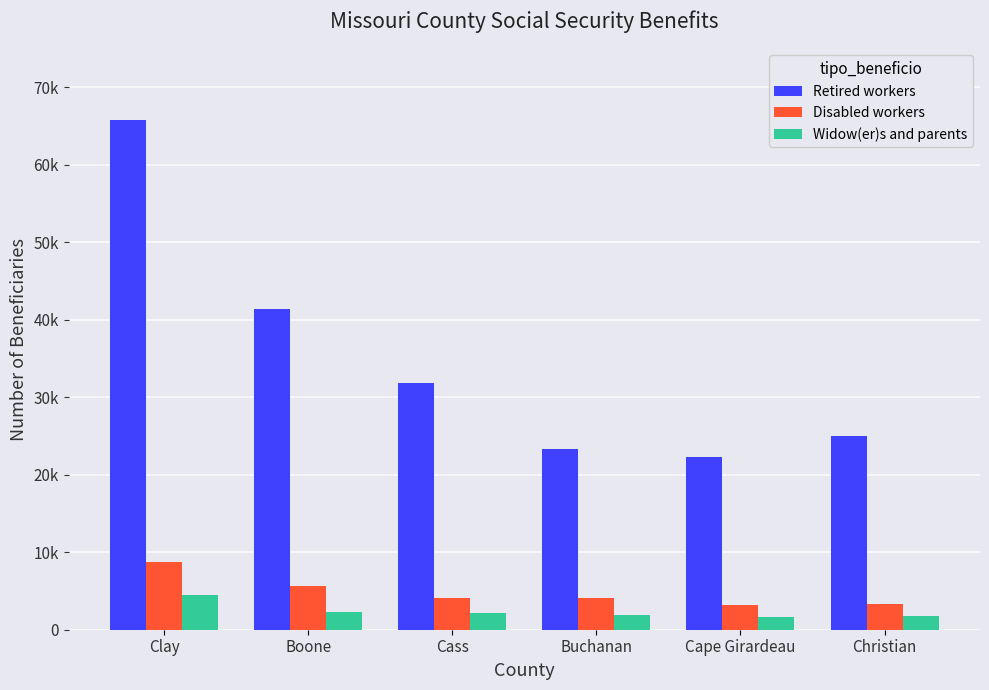

Which series has the largest range (max minus min)?

Retired workers